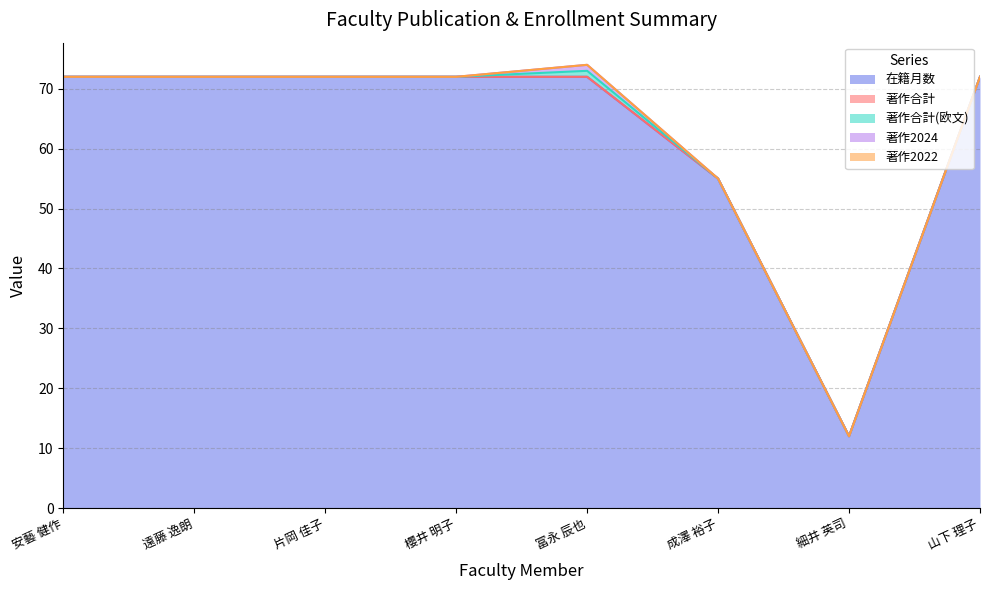

Is the value of 著作2024 at 細井 英司 greater than the value of 在籍月数 at 冨永 辰也?

No